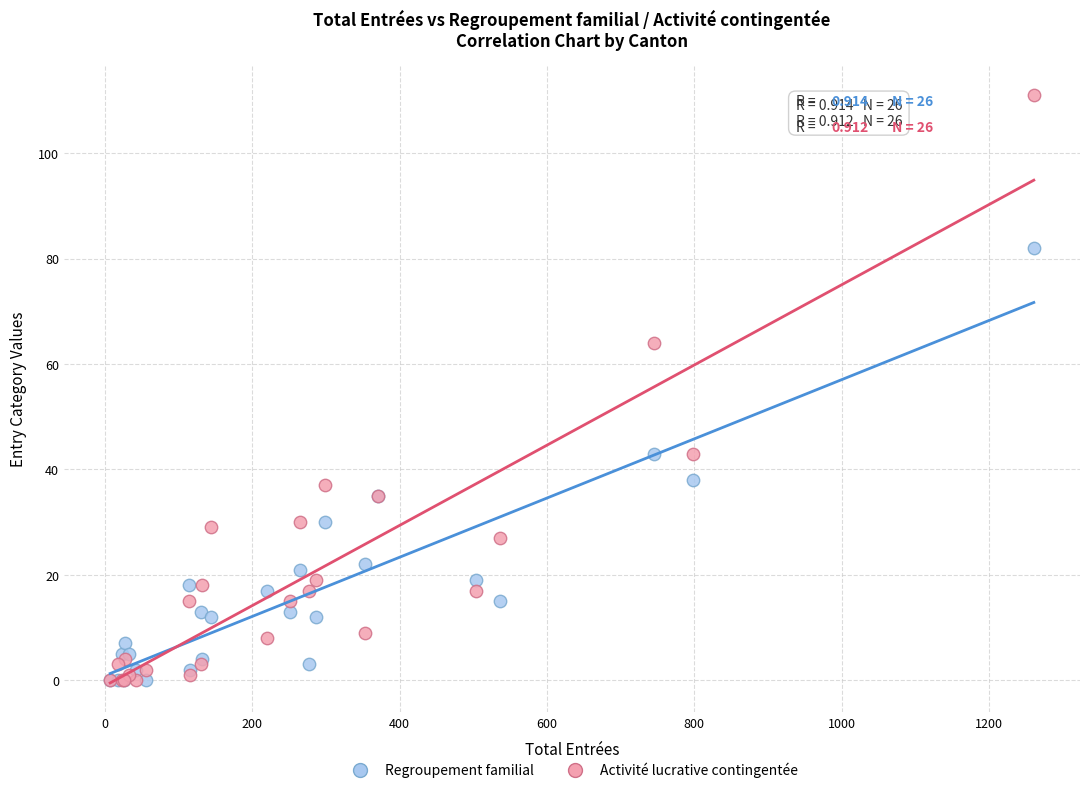

In the Activité lucrative contingentée series, what Y value is closest to 55?

64